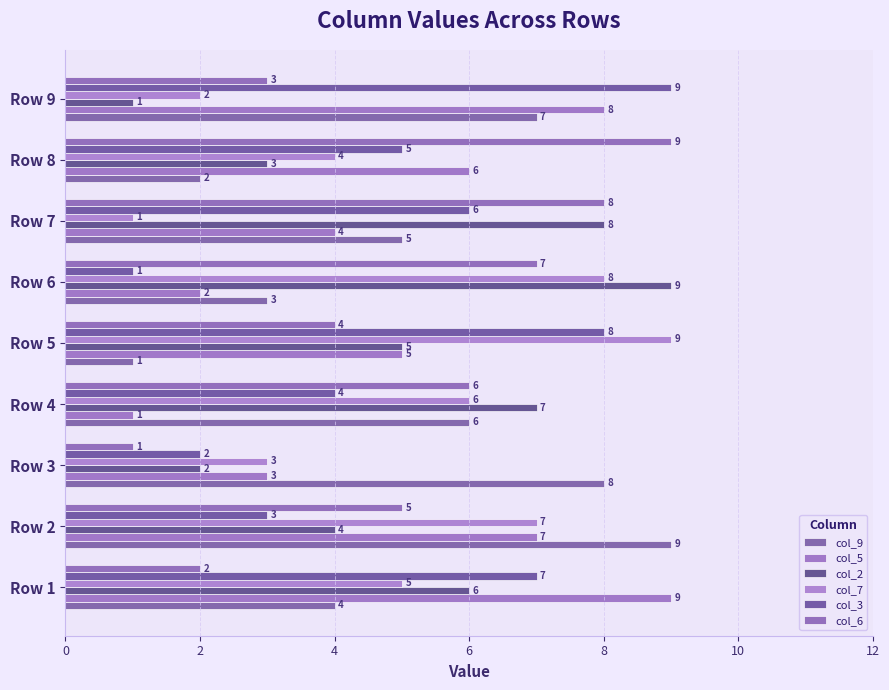

How many series are shown in this chart?

6